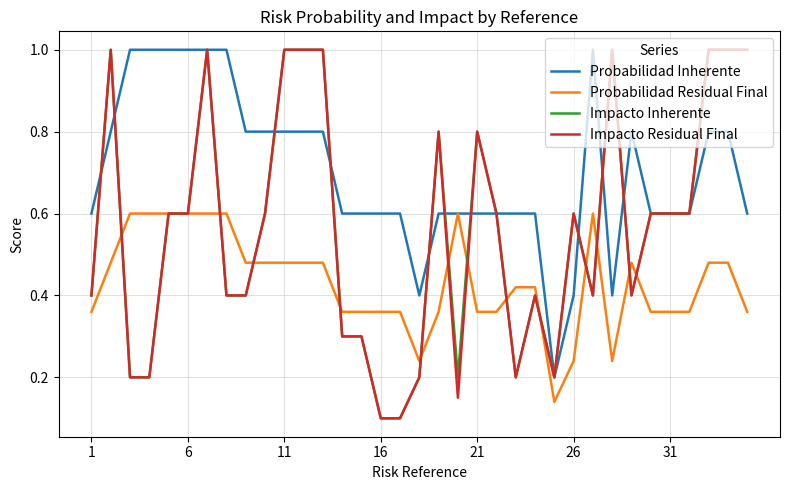

What is the greatest value displayed?

1.0